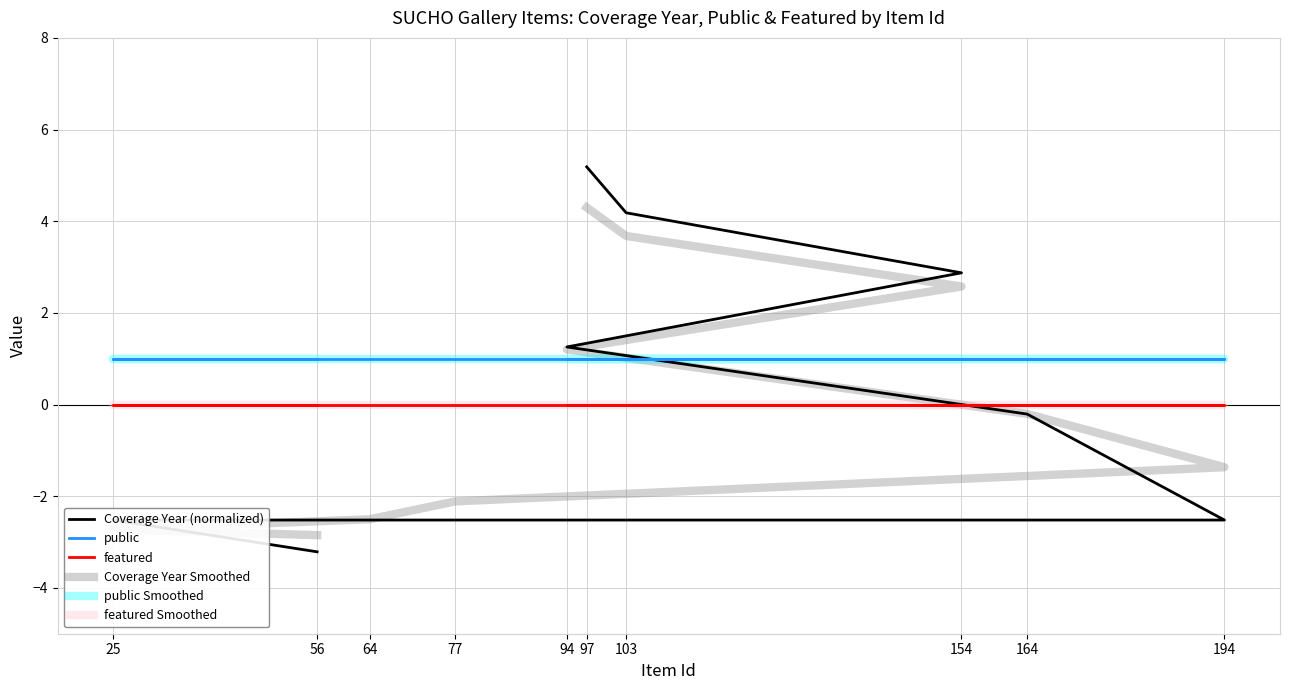

True or false: Coverage Year Smoothed and public cross at least once.

True